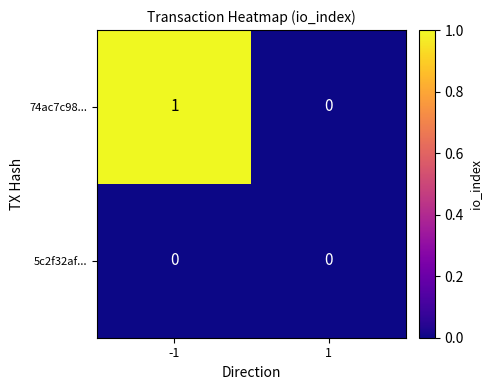

Which series has the widest spread of values?

74ac7c98...